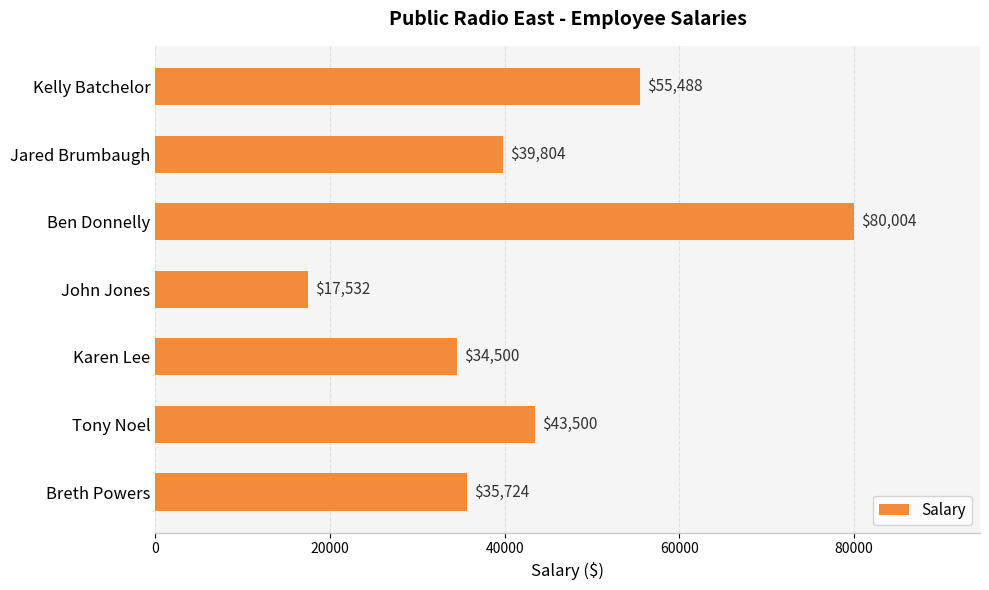

Approximately how many times larger is the value at Tony Noel compared to Jared Brumbaugh?

1.1